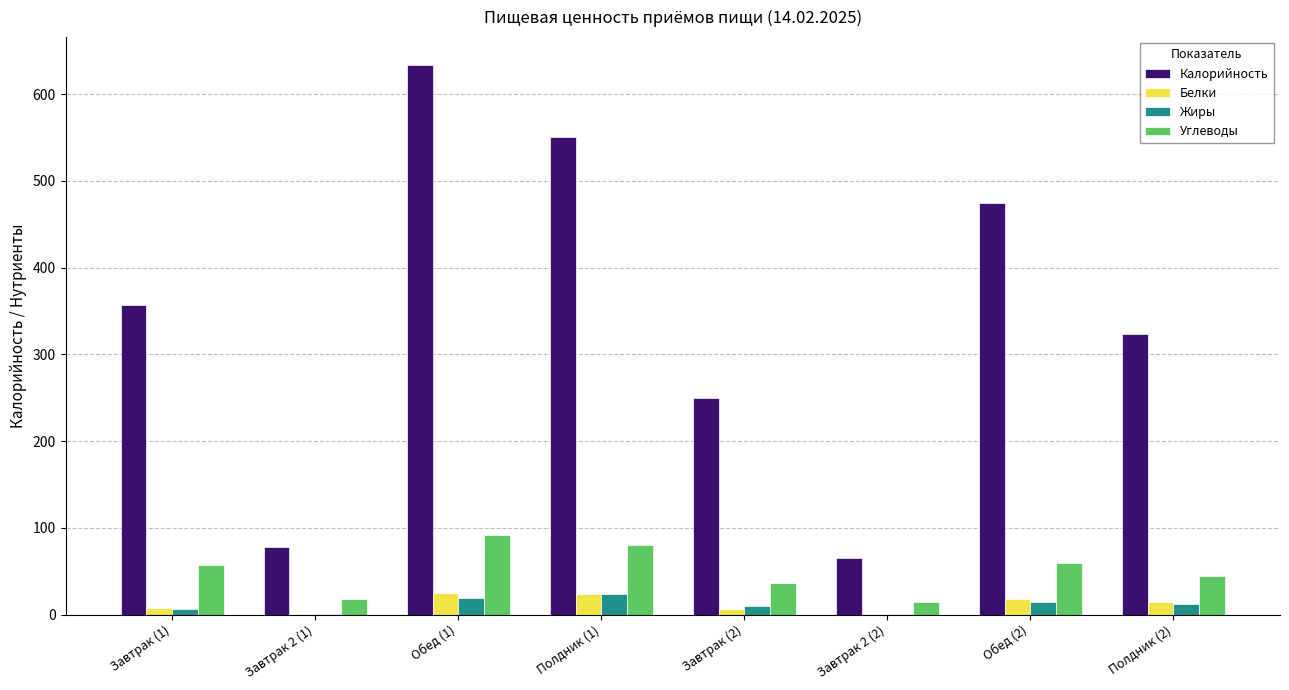

What value does the Белки series have at Обед (2)?

18.0